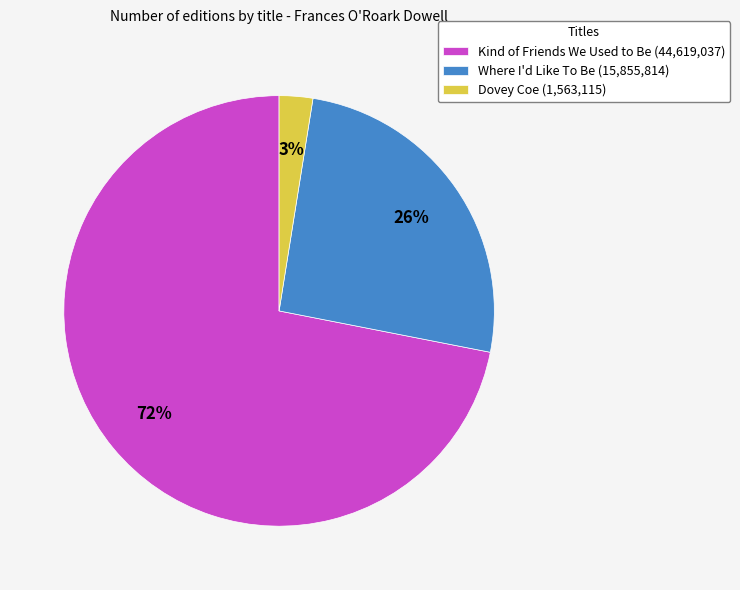

Is the sum of Kind of Friends We Used to Be (44,619,037) and Dovey Coe (1,563,115) greater than half?

Yes